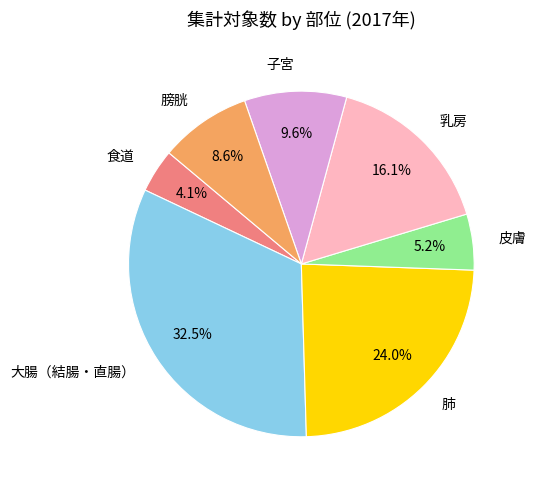

Count the number of slices in the pie.

7